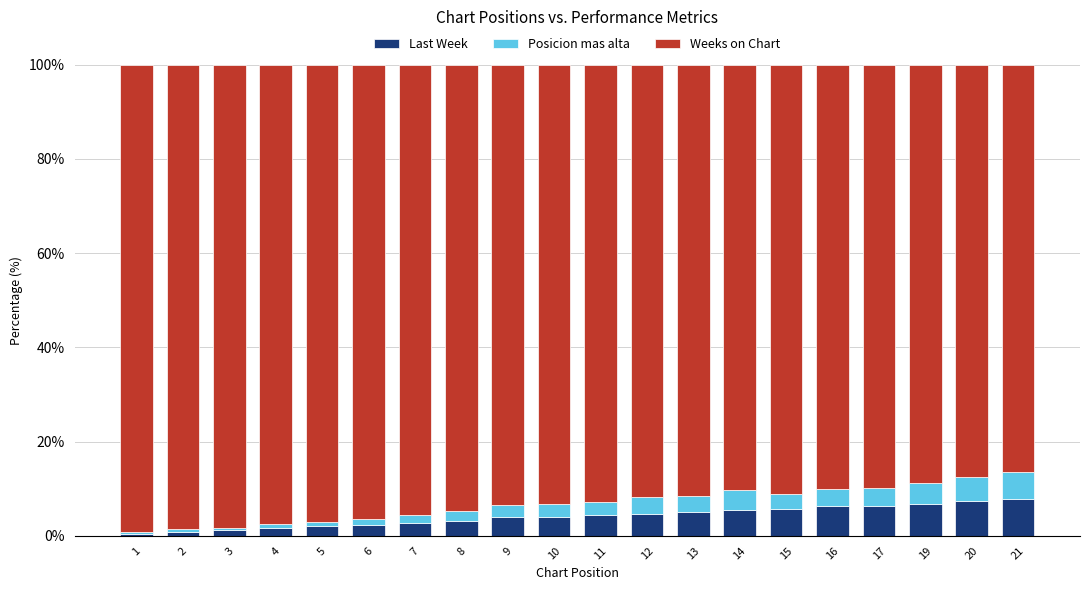

What is the total value across all series at 9?

100.0